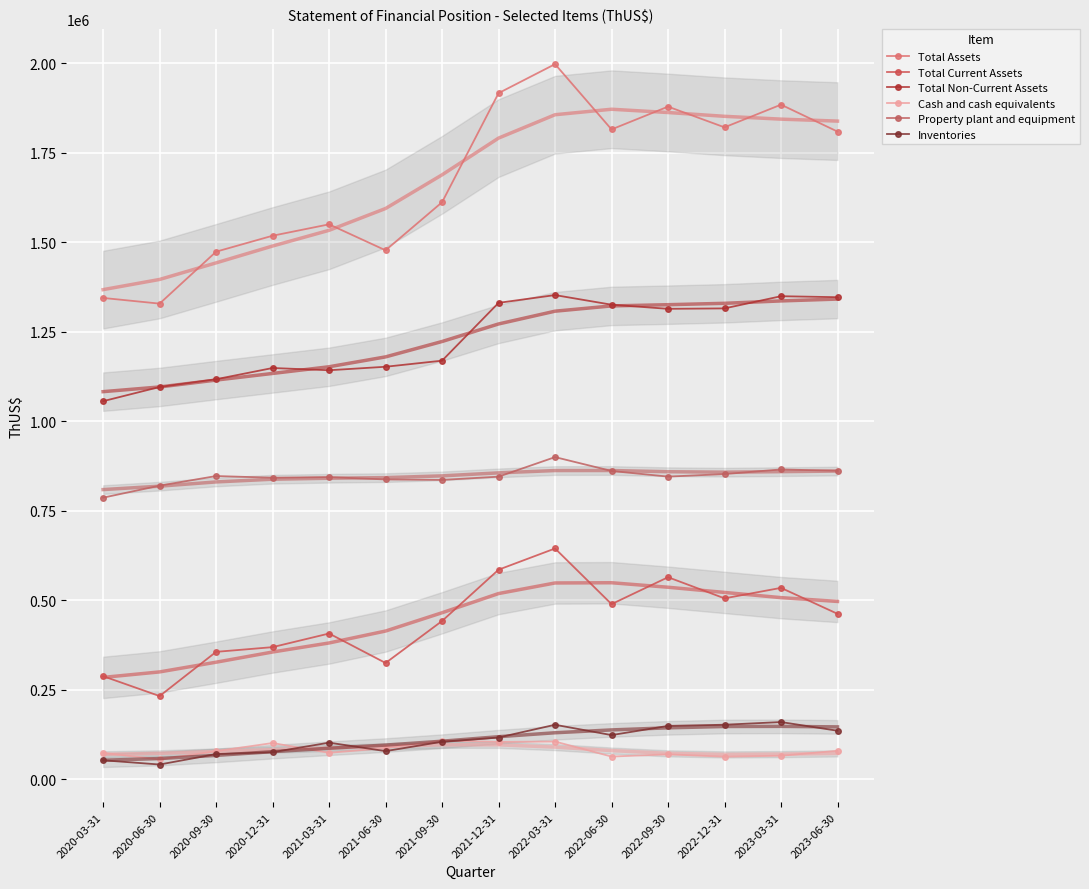

List the labels in order of Total Current Assets value, largest first.

2022-03-31, 2021-12-31, 2022-09-30, 2023-03-31, 2022-12-31, 2022-06-30, 2023-06-30, 2021-09-30, 2021-03-31, 2020-12-31, 2020-09-30, 2021-06-30, 2020-03-31, 2020-06-30